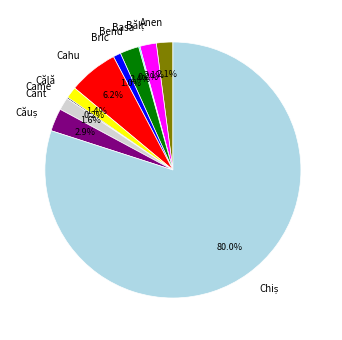

Which has a higher value, Cahu or Bric?

Cahu